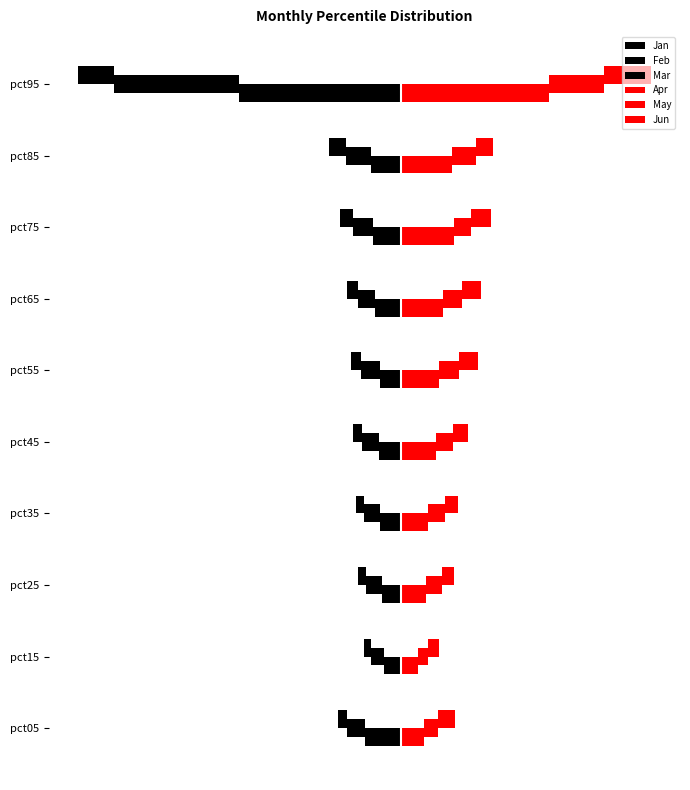

At pct75, list the series in order from largest to smallest.

Apr, Jun, May, Mar, Feb, Jan